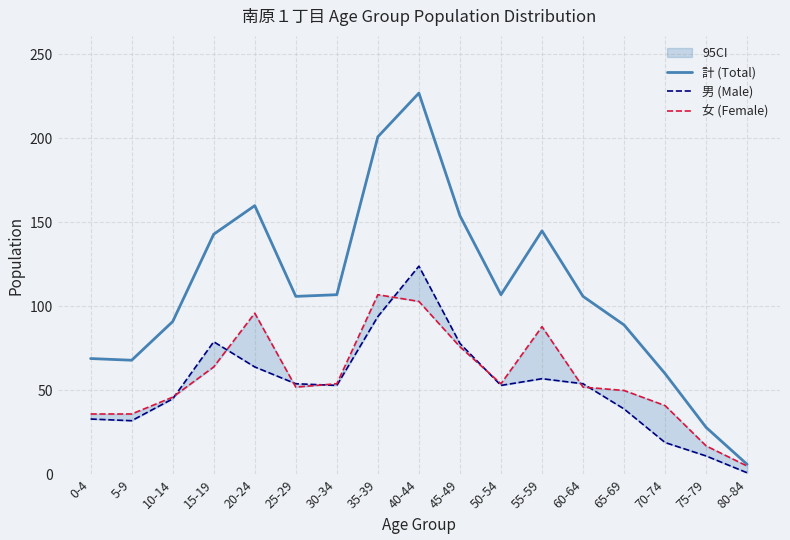

Where is 女 (Female) nearest to the value 56?

30-34